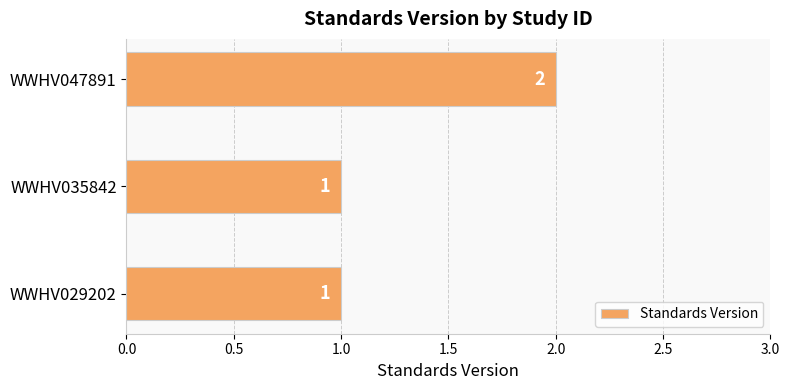

How many values are between 1 and 2?

3